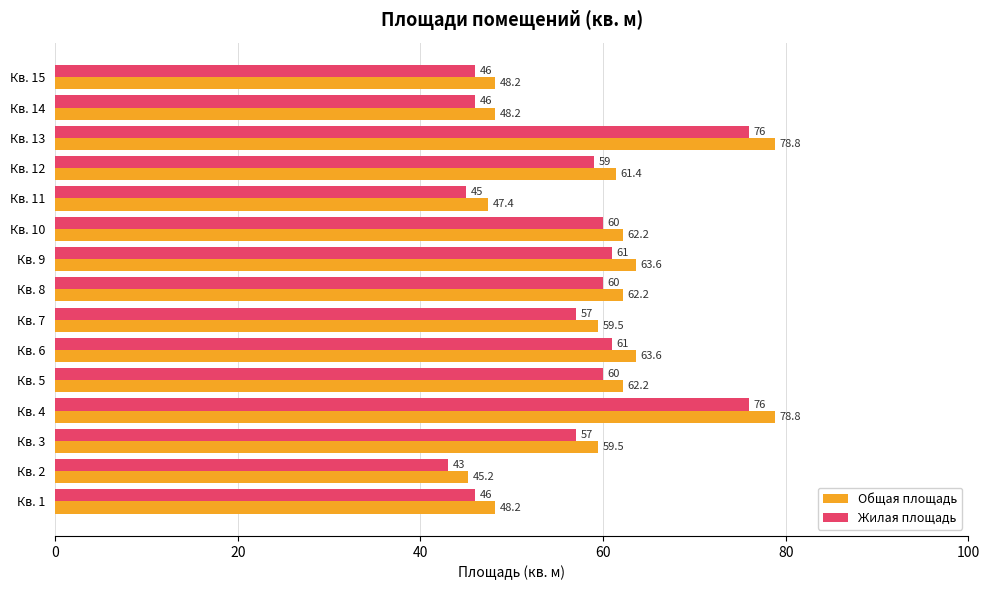

What is the greatest value displayed?

78.8